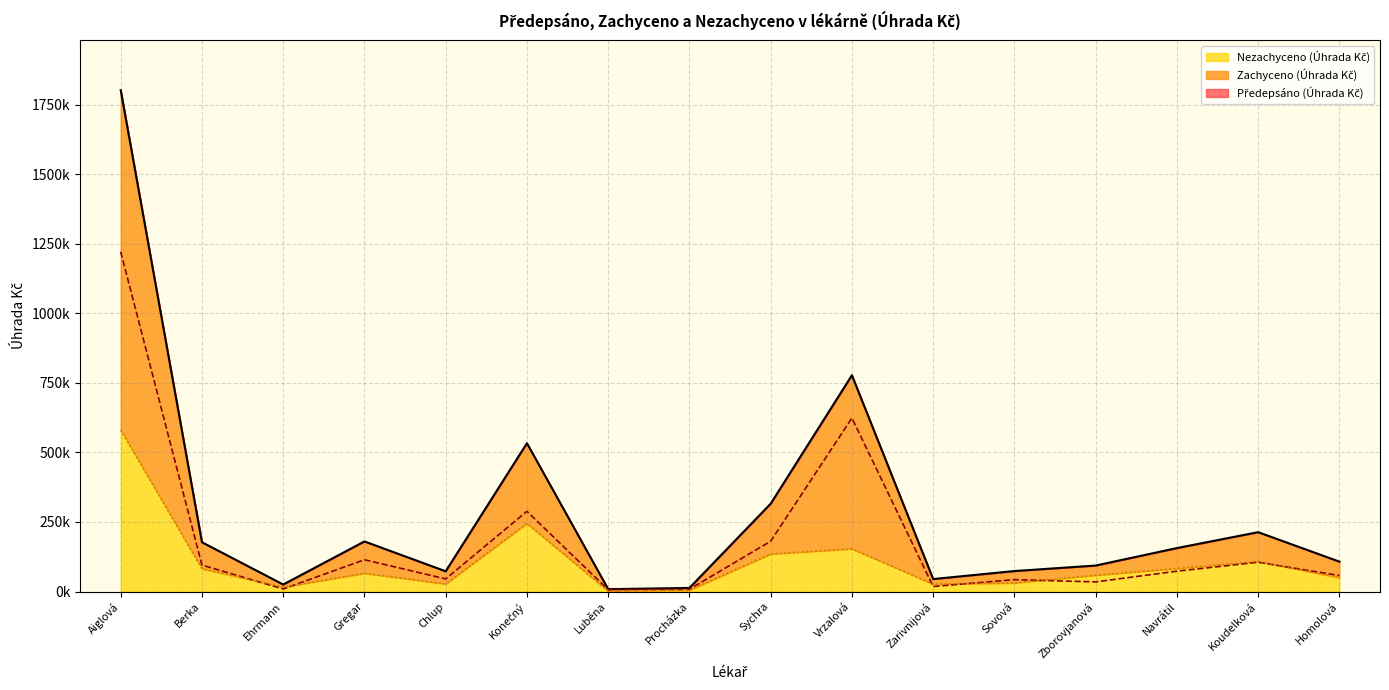

Read the Předepsáno (Úhrada Kč) value at Zarivnijová.

44914.9